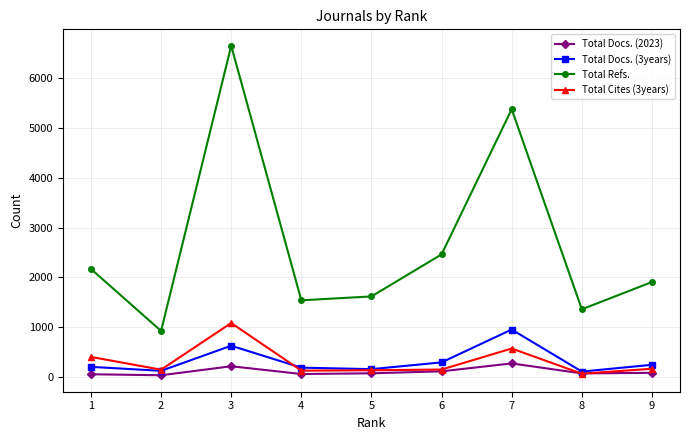

Rank the categories by Total Docs. (2023) value from lowest to highest.

2, 1, 4, 8, 5, 9, 6, 3, 7